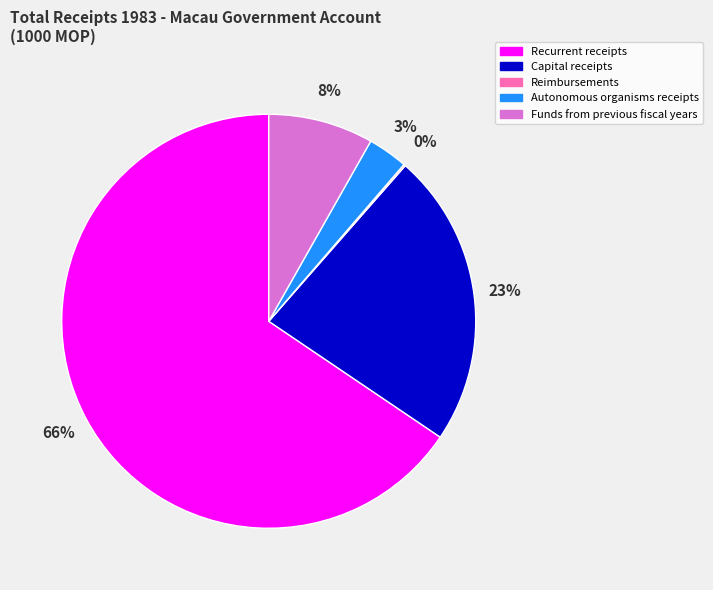

To the nearest percent, what is the combined percentage of Recurrent receipts and Autonomous organisms receipts?

69%